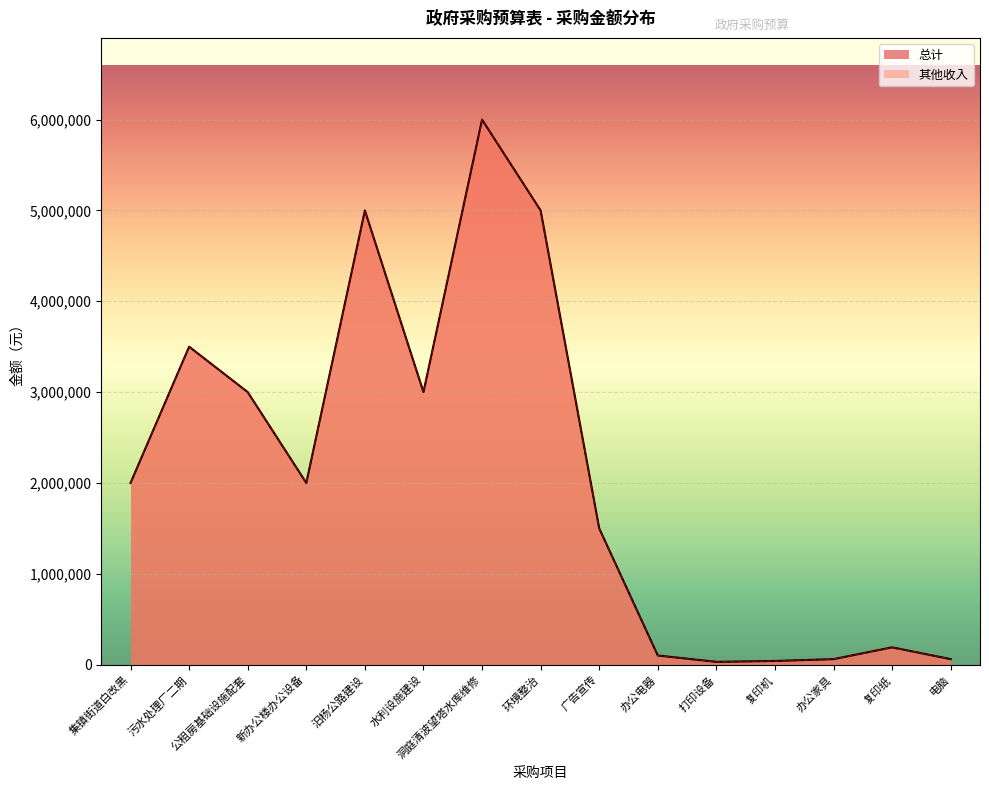

The value of 总计 at 新办公楼办公设备 is 2000000. True or false?

True